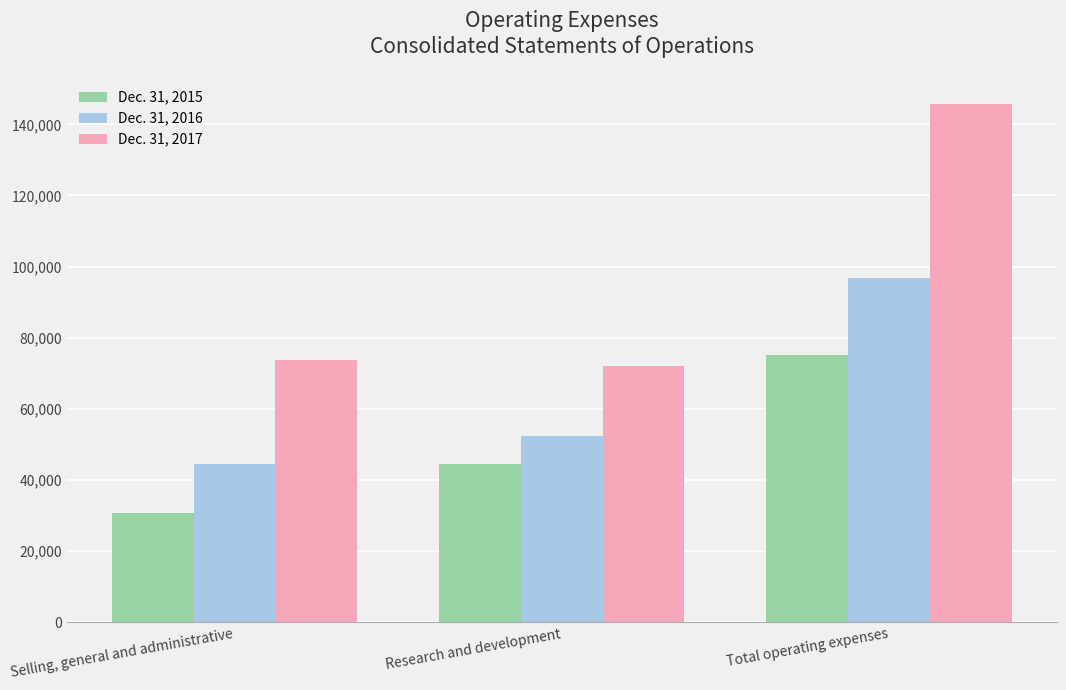

Does the chart contain any negative values?

No